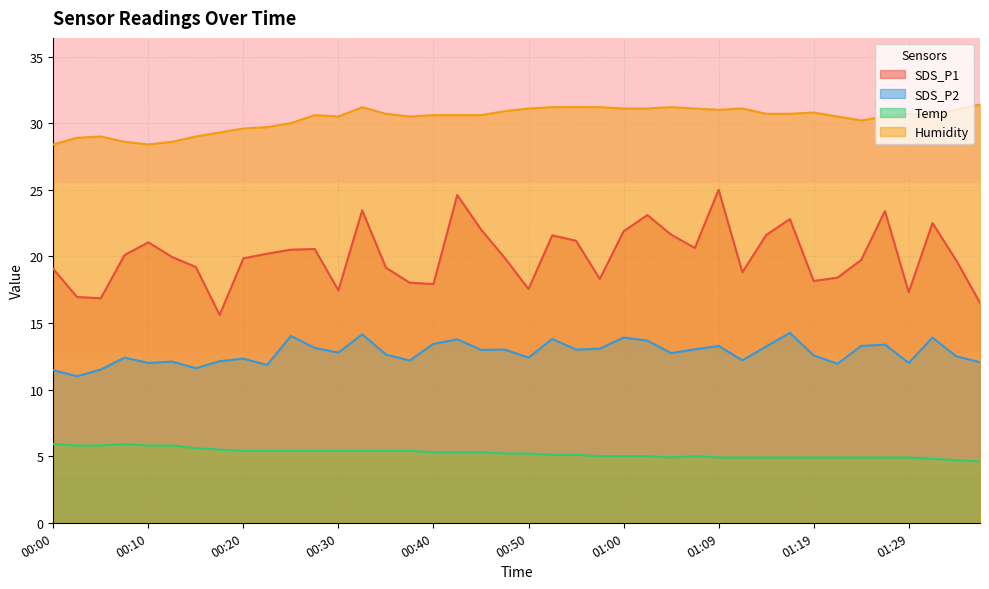

What is the total value across all series at 01:00?

71.9